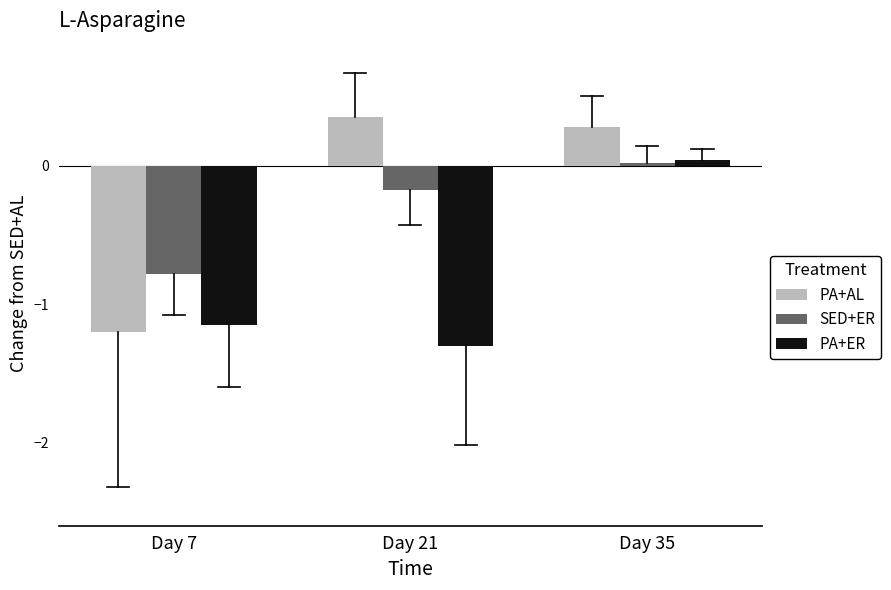

Between Day 7 and Day 35, which series saw the biggest shift?

PA+AL